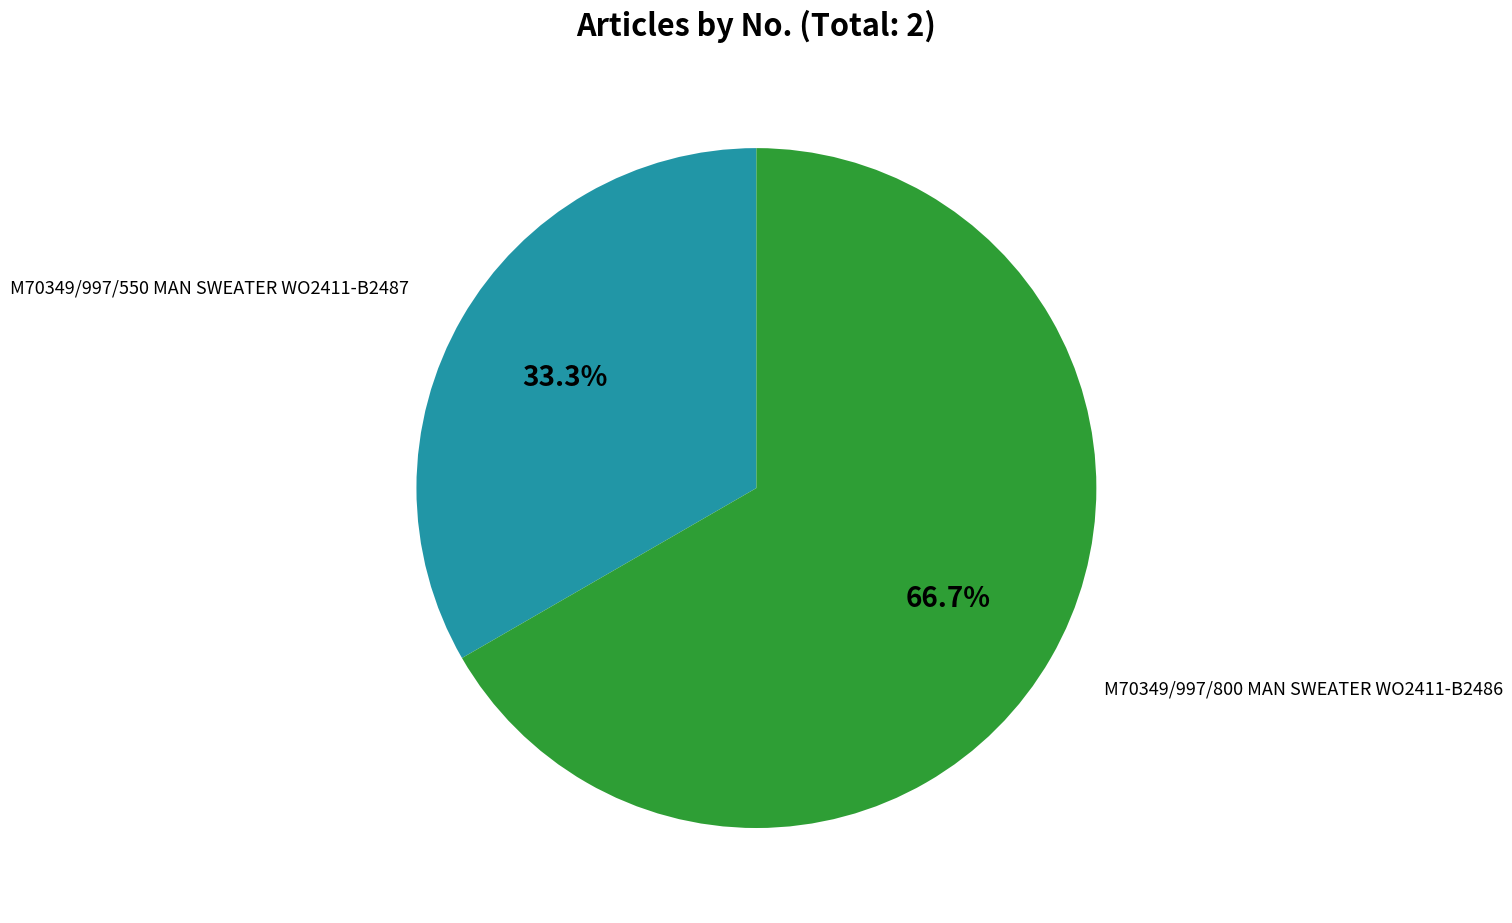

What percentage do M70349/997/800 MAN SWEATER WO2411-B2486 and M70349/997/550 MAN SWEATER WO2411-B2487 together represent?

100.0%